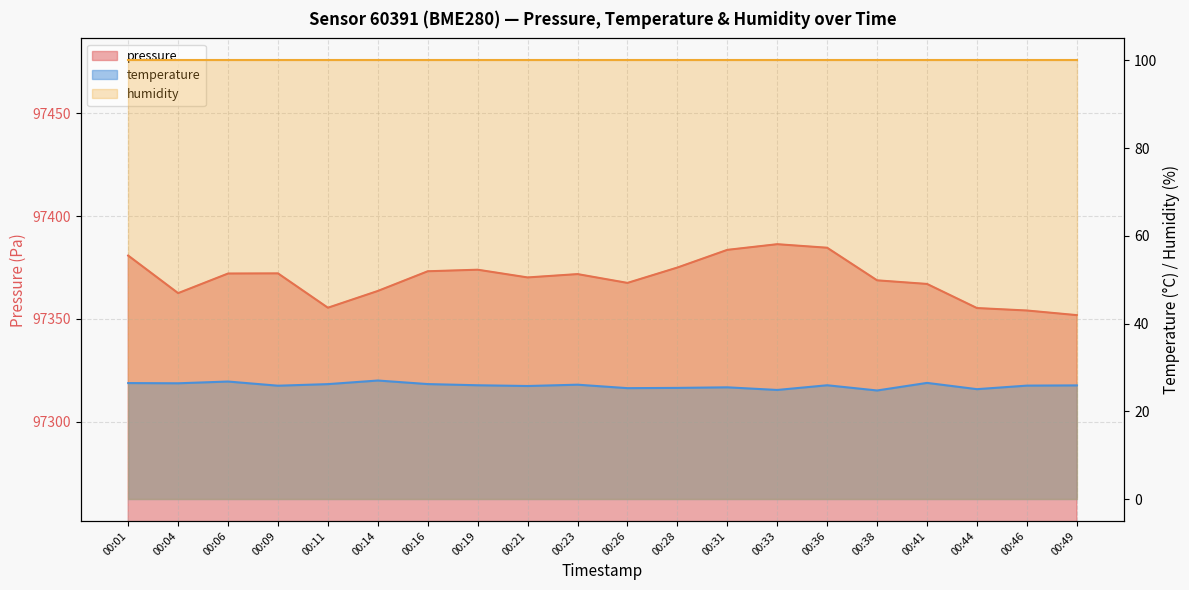

Which category has the lowest value across all series?

00:38